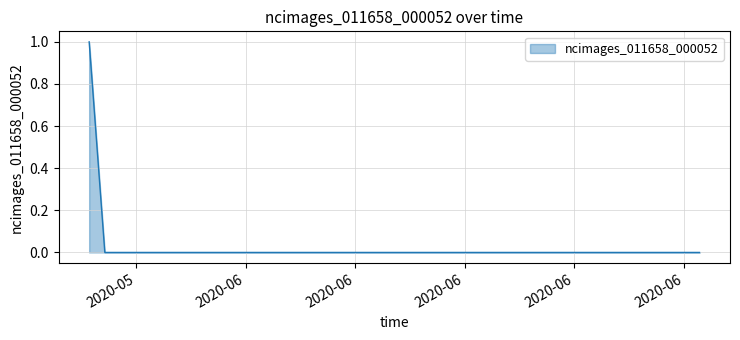

How many series are shown in this chart?

1